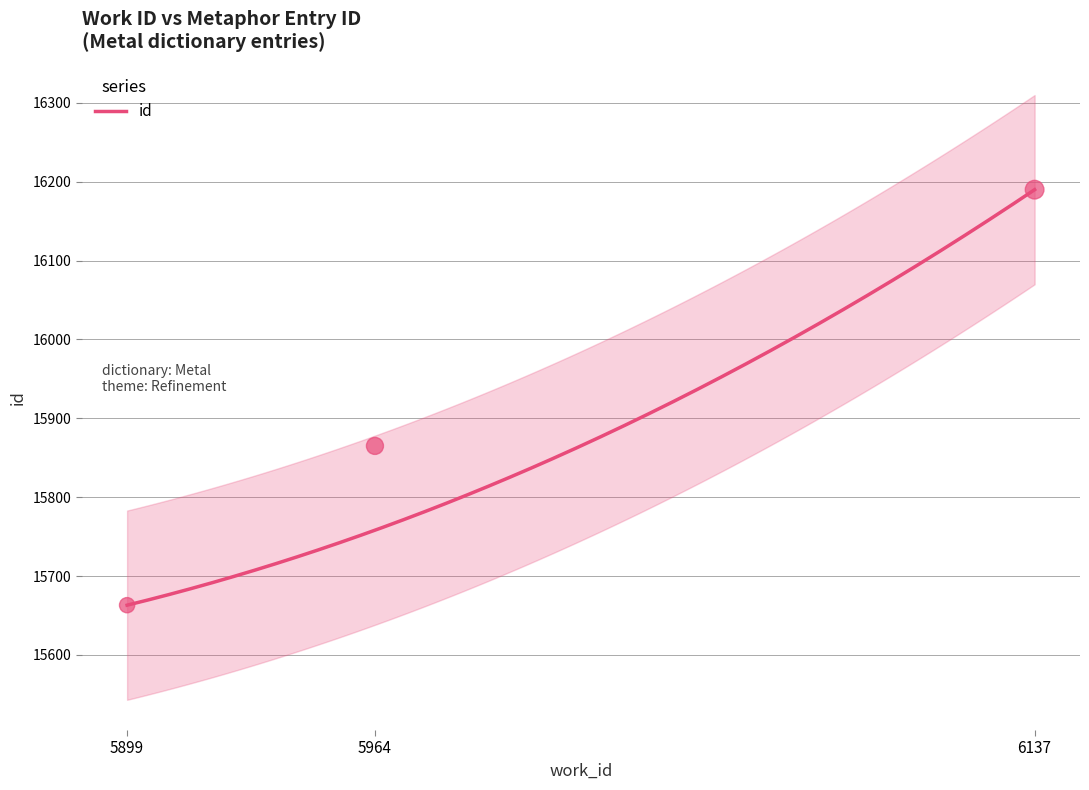

What is the ratio of the value at 5899 to the value at 6137?

1.0